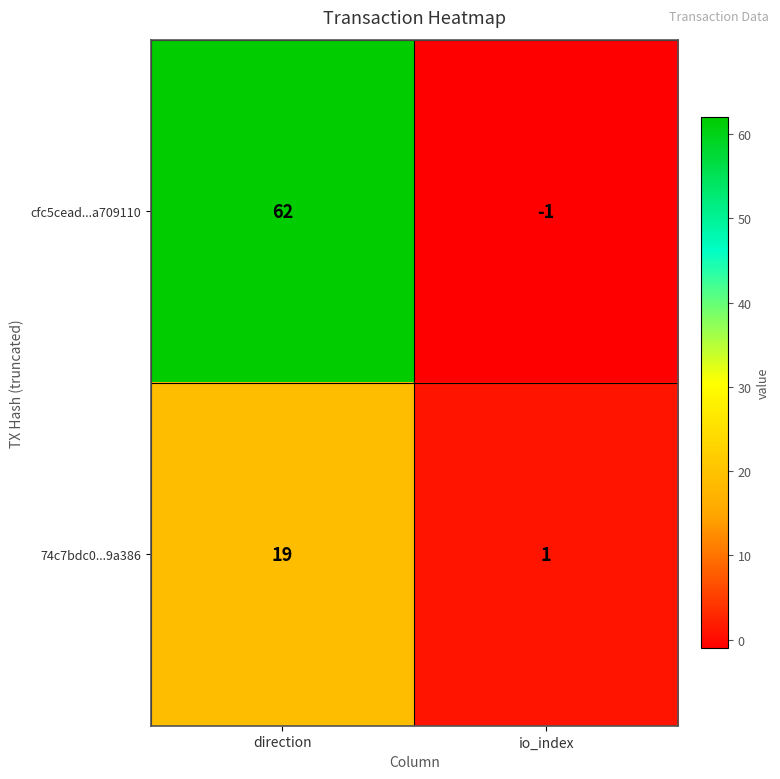

What is the sum of all 74c7bdc0...9a386 values?

20